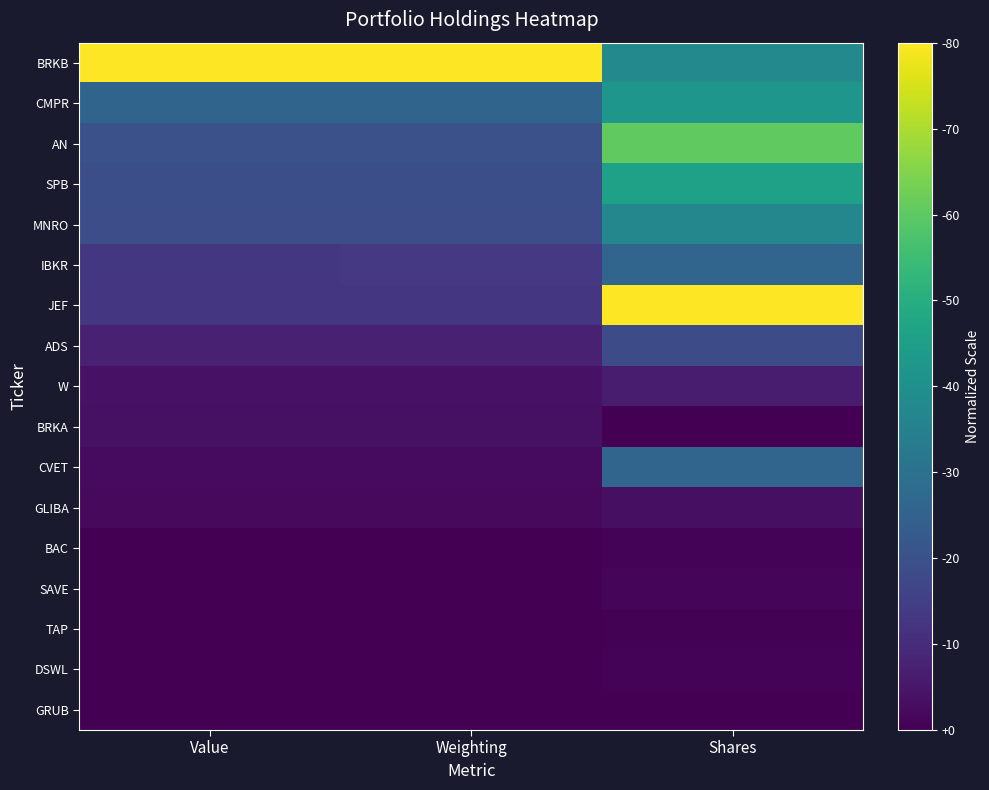

Which series has the largest range (max minus min)?

JEF